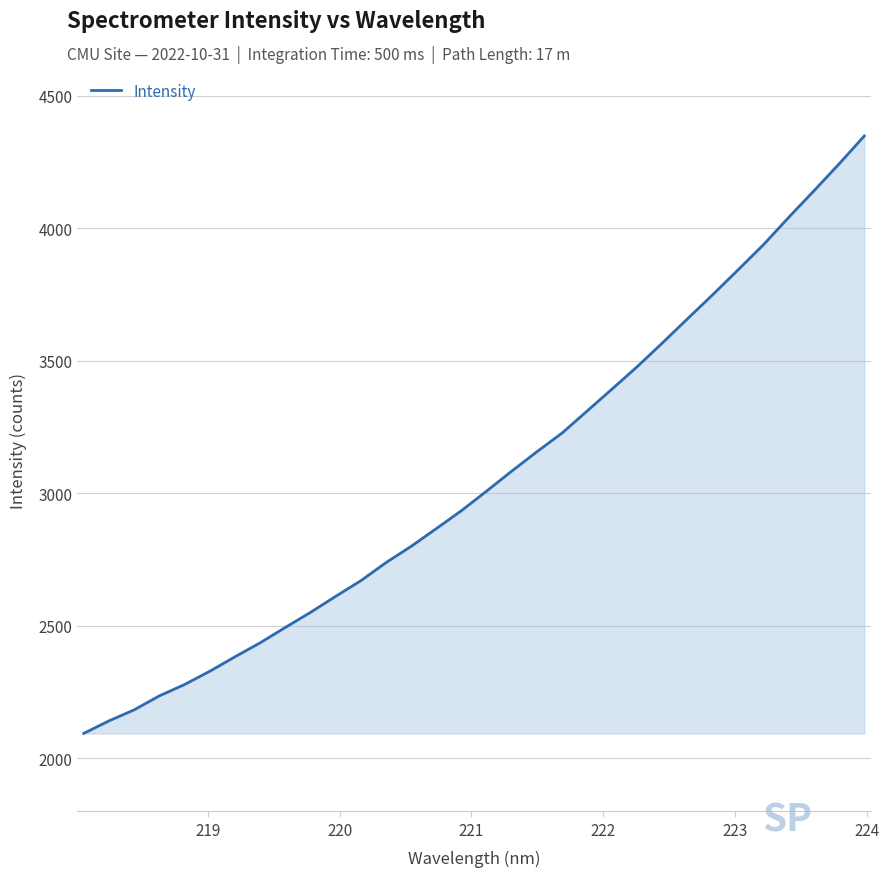

How many values are below 3008?

16